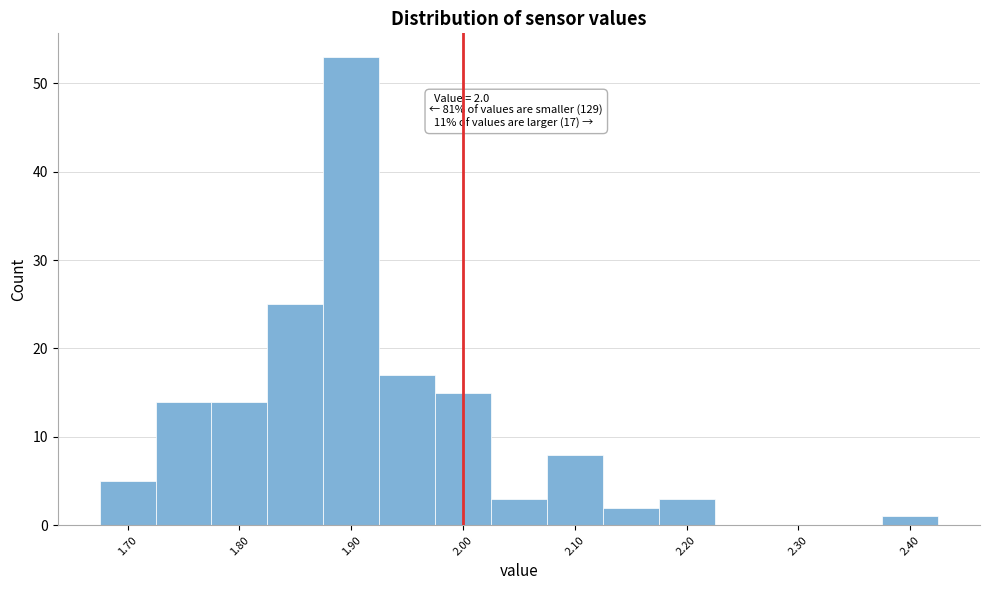

Over which range of the x-axis is the bar tallest?

1.875 to 1.925